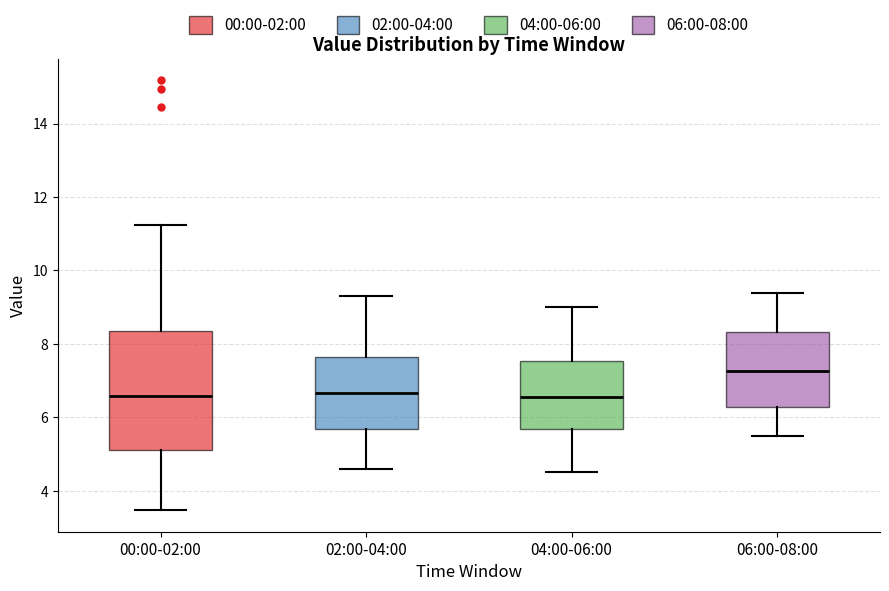

Reading left to right, transcribe this box plot: for each box, give where its median line is, the range the box spans, and where its two whiskers end, as read against the y-axis. The values are not printed on the chart, so give them approximately, as read against the axis.

00:00-02:00: median 6.6, box 5.2 to 8.4, whiskers 3.4 to 11.2
02:00-04:00: median 6.6, box 5.6 to 7.6, whiskers 4.6 to 9.4
04:00-06:00: median 6.6, box 5.6 to 7.6, whiskers 4.6 to 9.0
06:00-08:00: median 7.2, box 6.2 to 8.4, whiskers 5.6 to 9.4